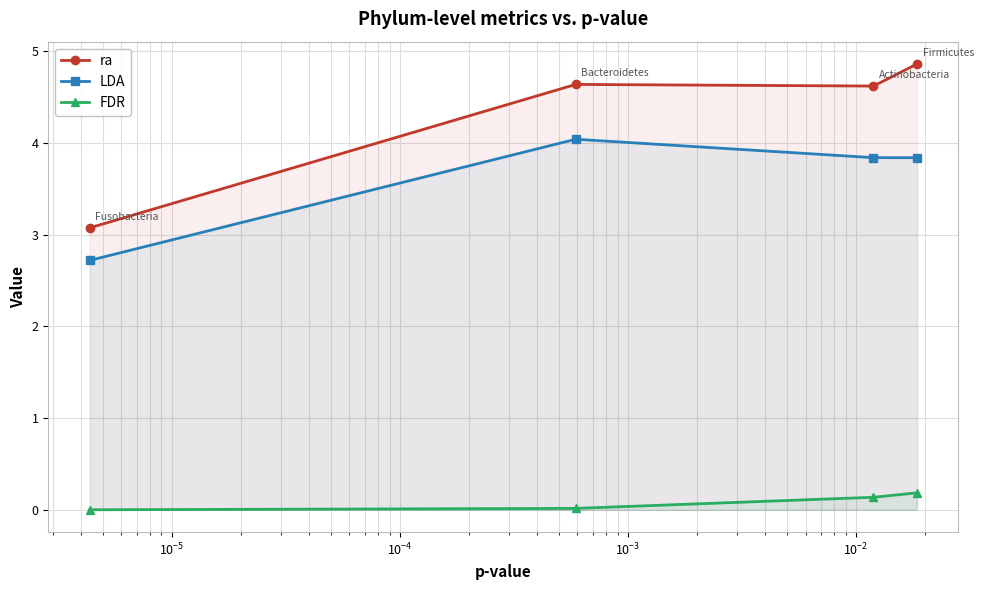

In ra, how many points are higher than both neighbors (excluding endpoints)?

1